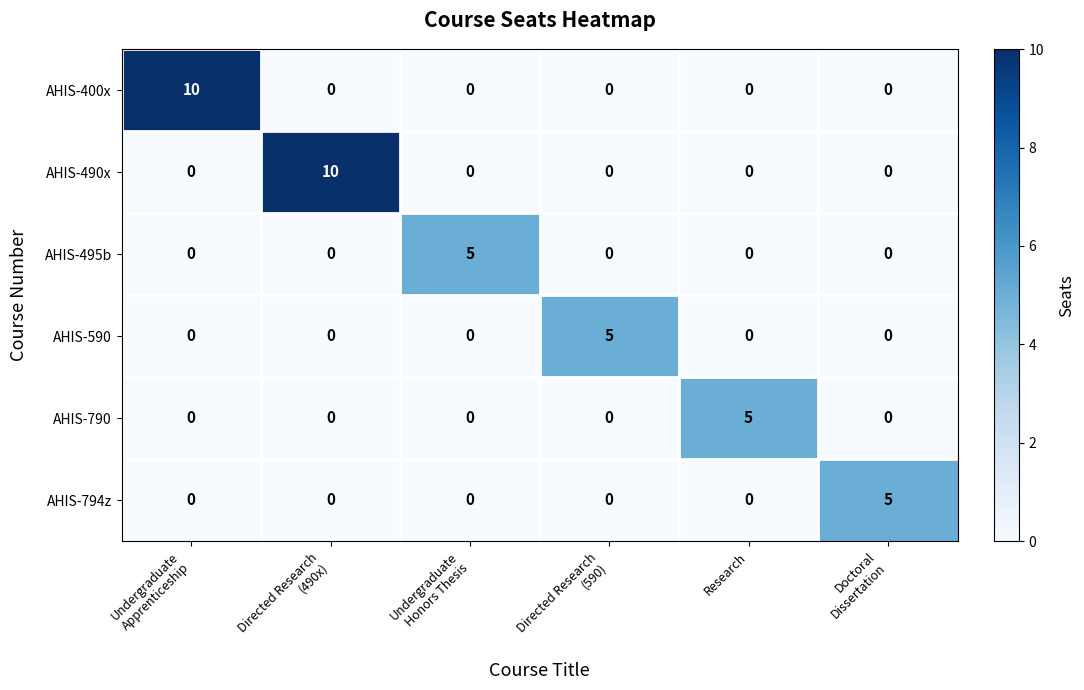

Is it true that AHIS-794z equals 0 at Research?

True